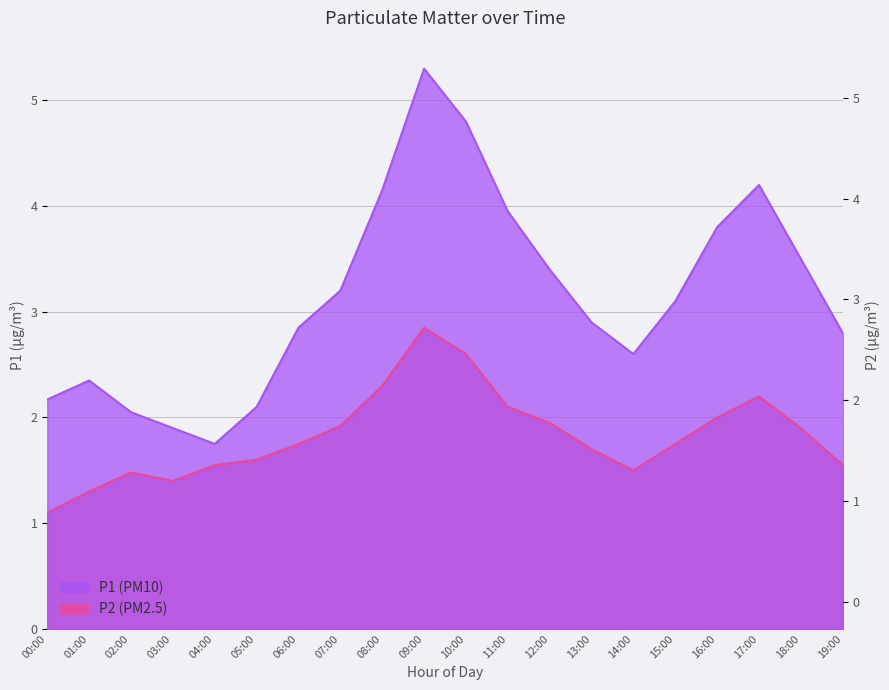

Does the chart display data point markers on the line(s)?

No